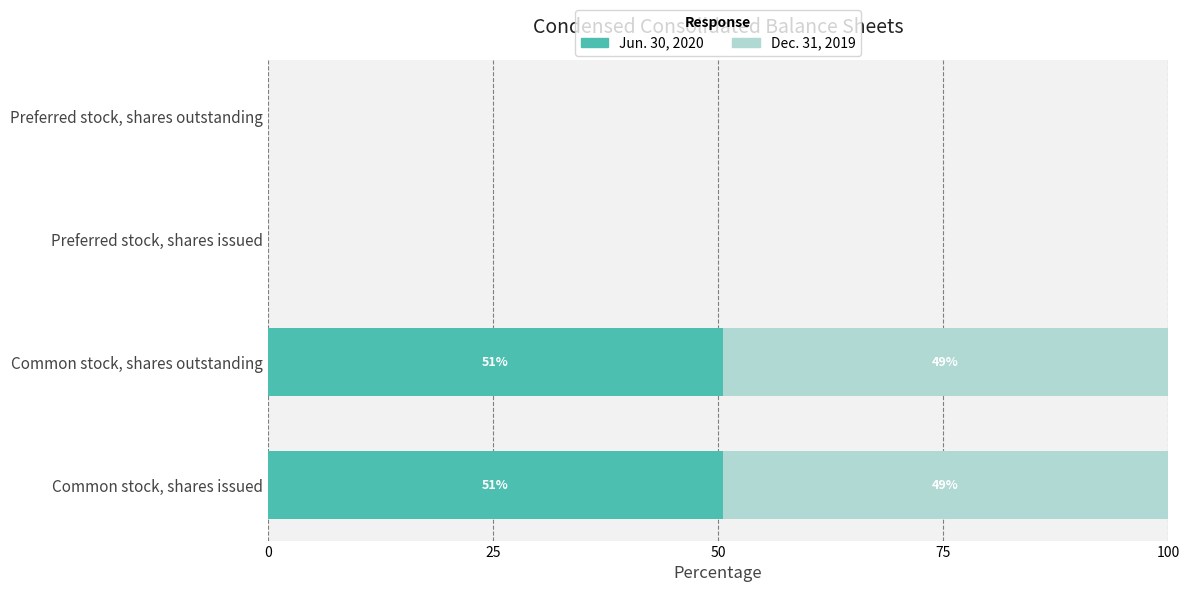

What are all the series names shown in the legend?

Jun. 30, 2020, Dec. 31, 2019